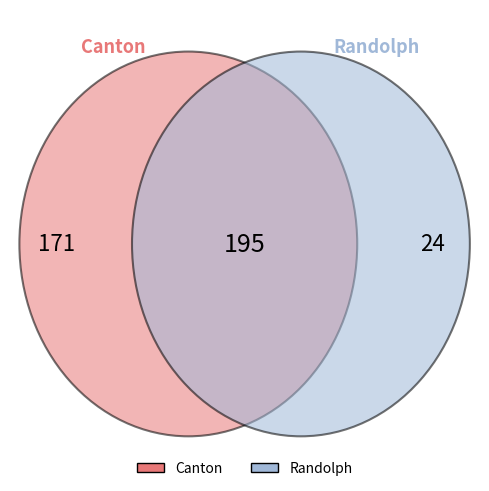

What is the total percentage of Randolph and Canton?

100.0%